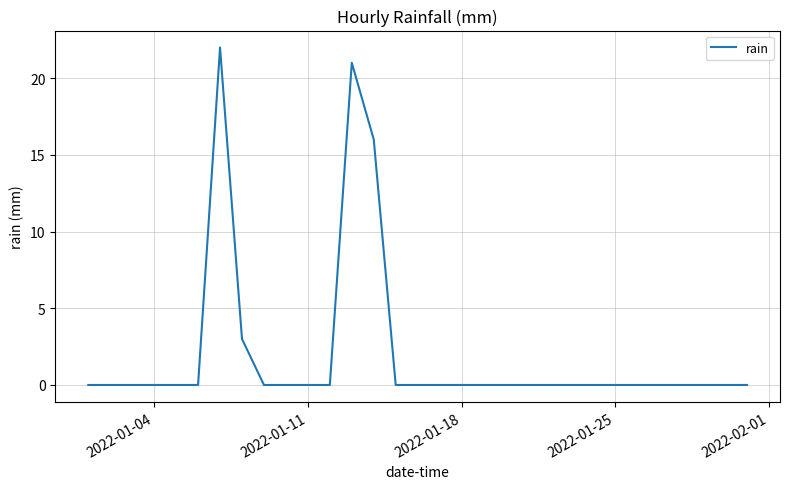

What is the maximum value shown in the chart?

22